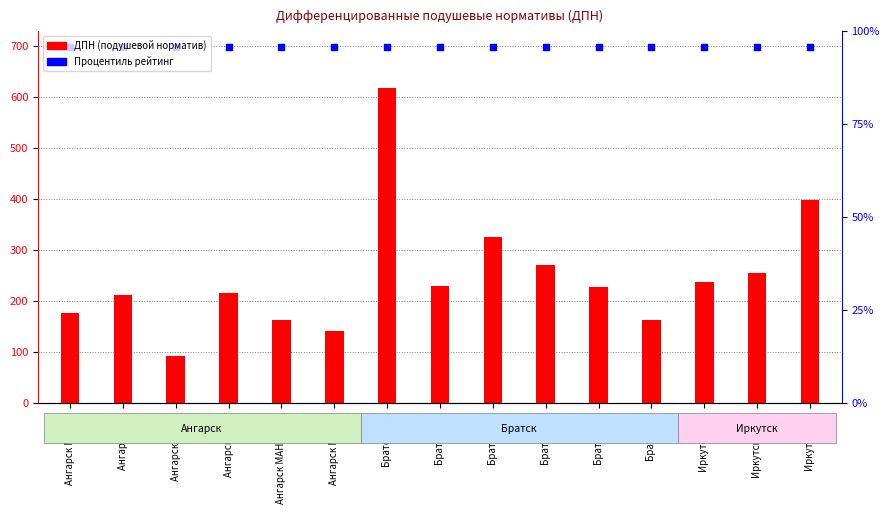

At which category is the sum across all series the highest?

Братск ДГБ